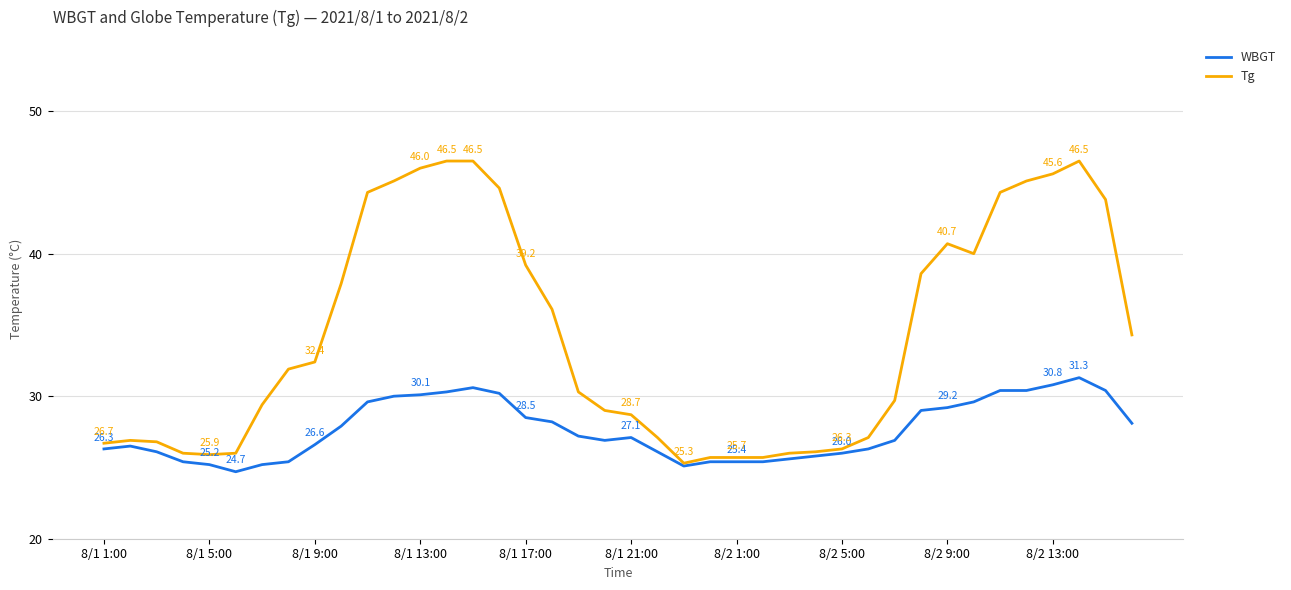

What is the average value of the WBGT series?

27.6